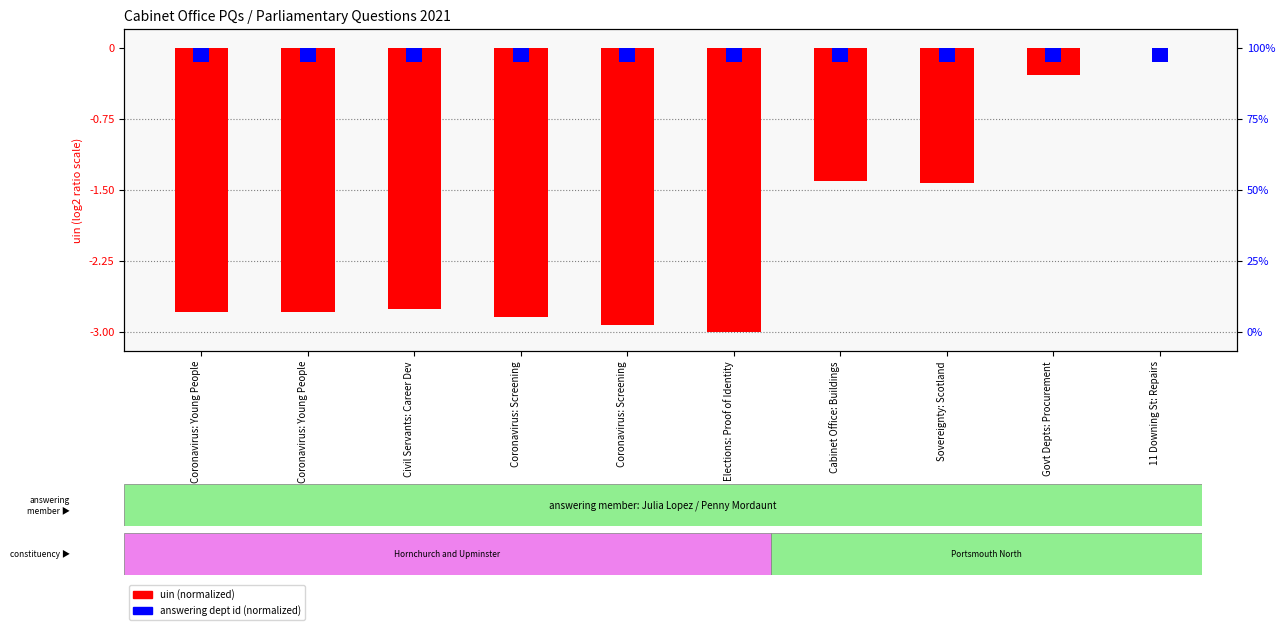

Rank the categories by uin (normalized) value from highest to lowest.

11 Downing St: Repairs, Govt Depts: Procurement, Cabinet Office: Buildings, Sovereignty: Scotland, Civil Servants: Career Dev, Coronavirus: Young People, Coronavirus: Young People, Coronavirus: Screening, Coronavirus: Screening, Elections: Proof of Identity